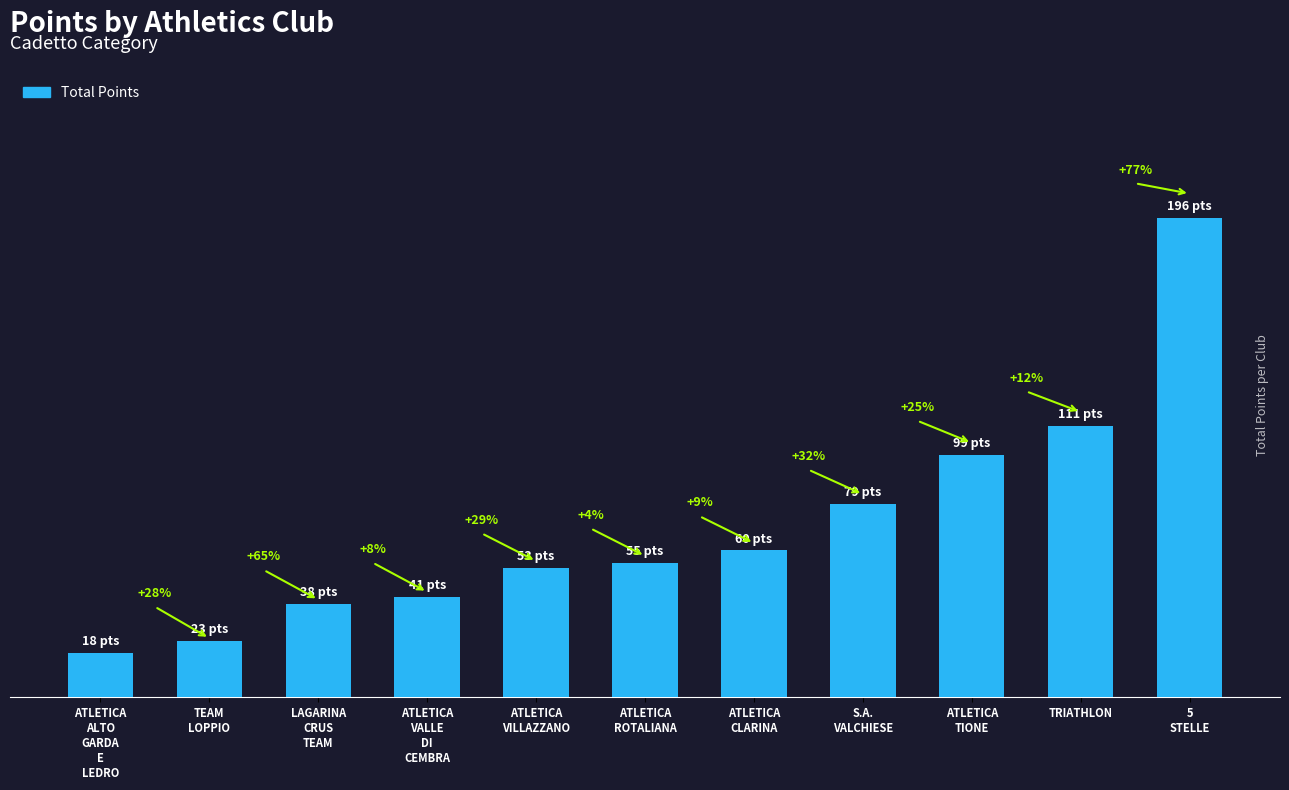

Are the bars horizontal?

No